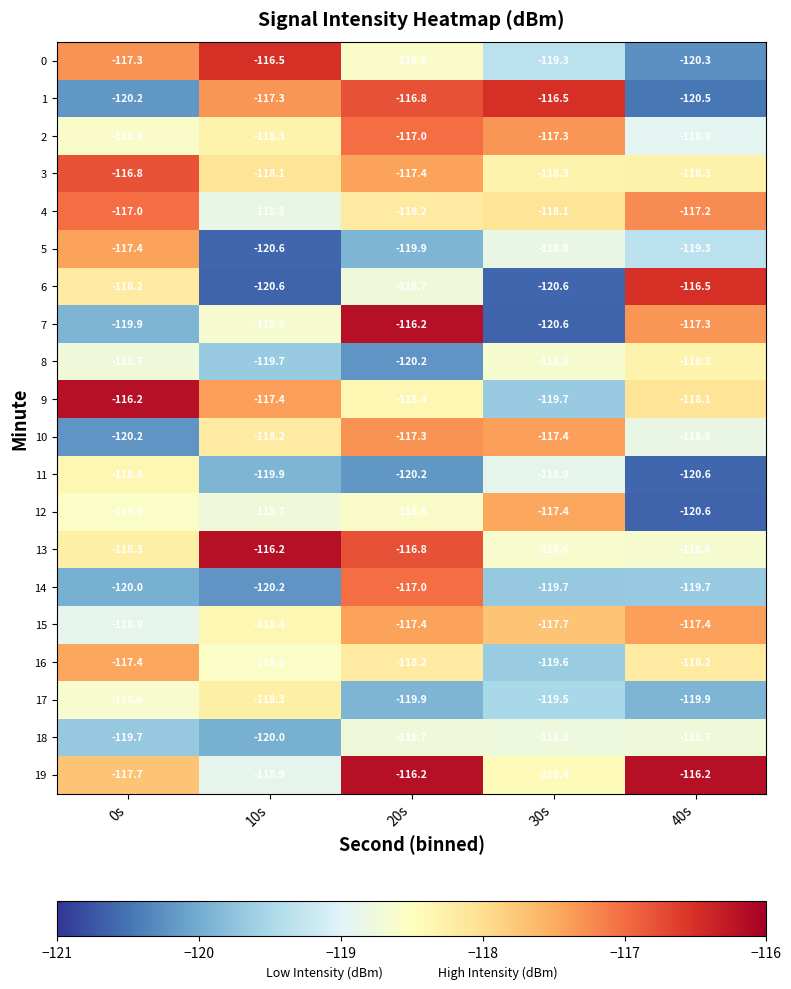

True or false: 18 has a value of -119.7 at 0s.

True